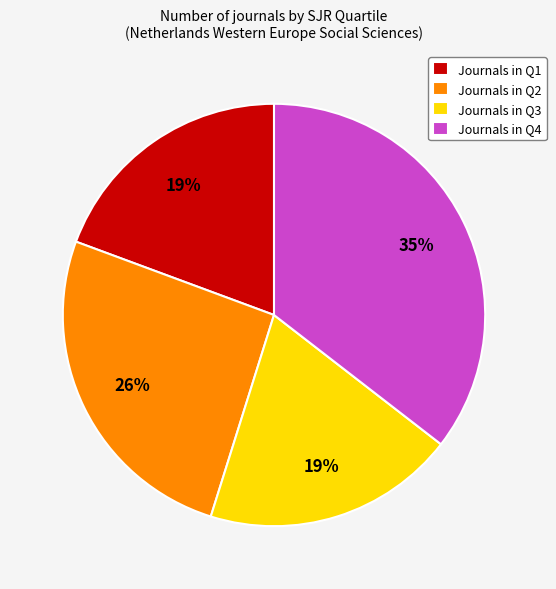

Is the sum of Journals in Q4 and Journals in Q3 greater than half?

Yes